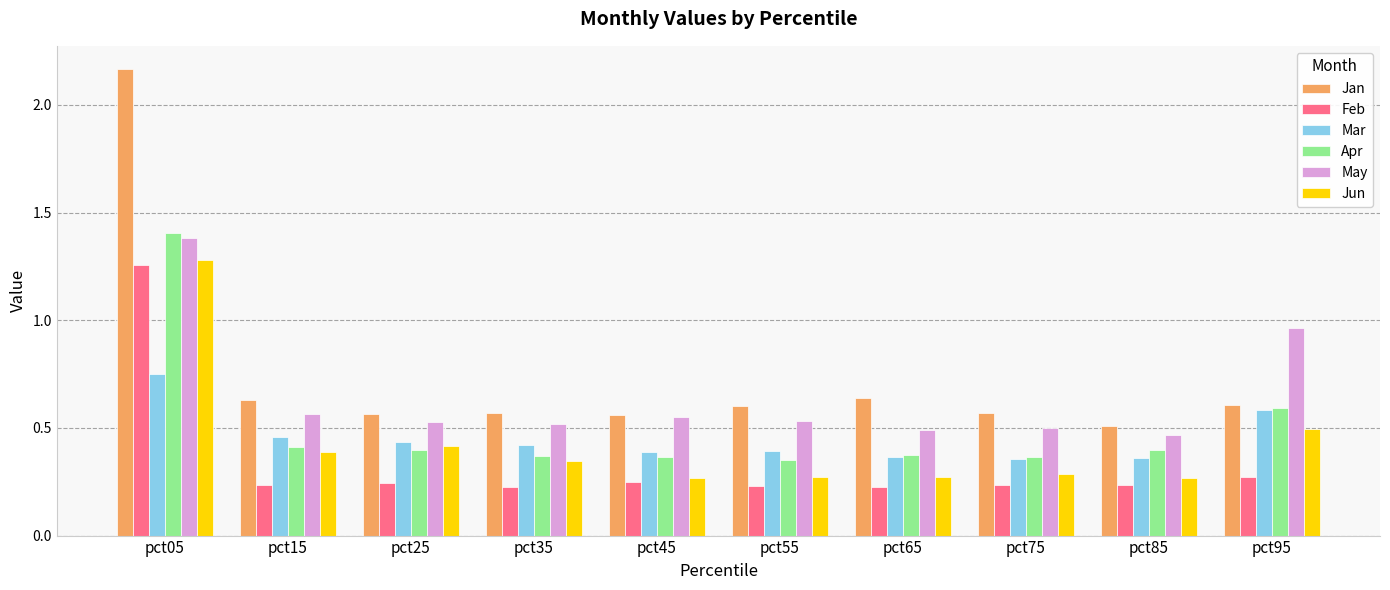

Does the chart contain stacked bars?

No